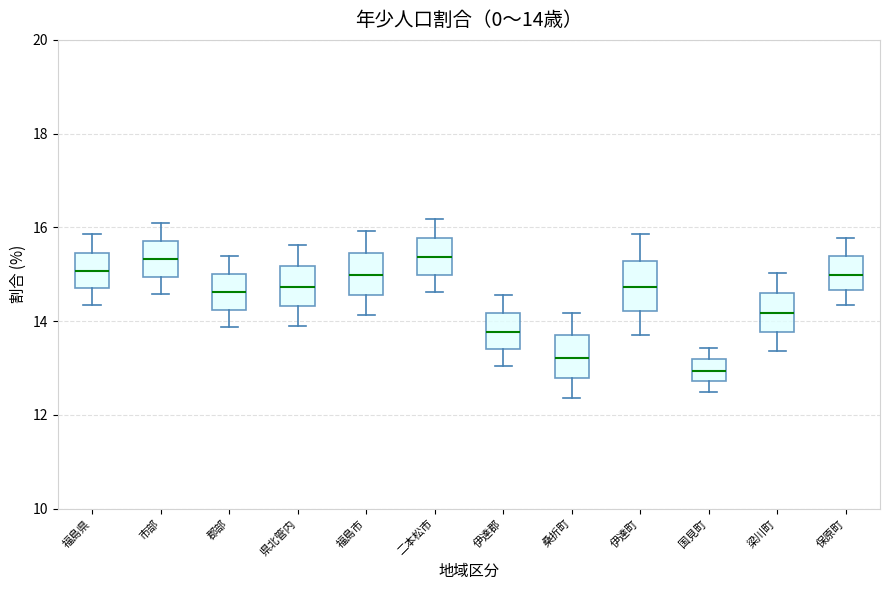

Which box has the lowest median line?

国見町